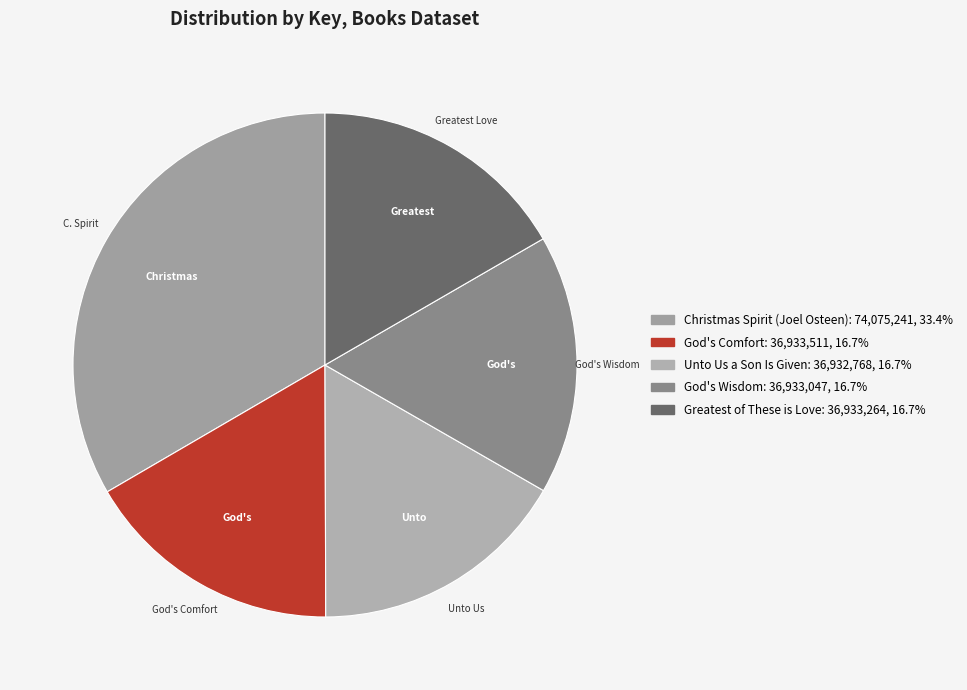

Combined, do God's Comfort and Greatest of These is Love account for over 50%?

No